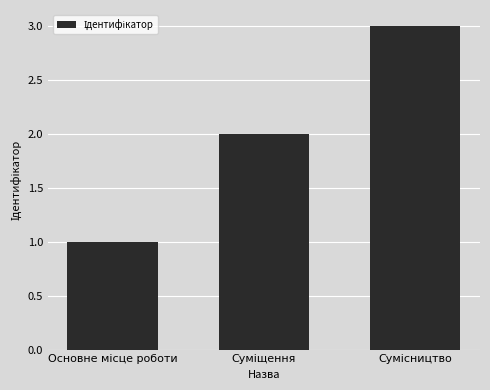

What is the maximum value shown in the chart?

3